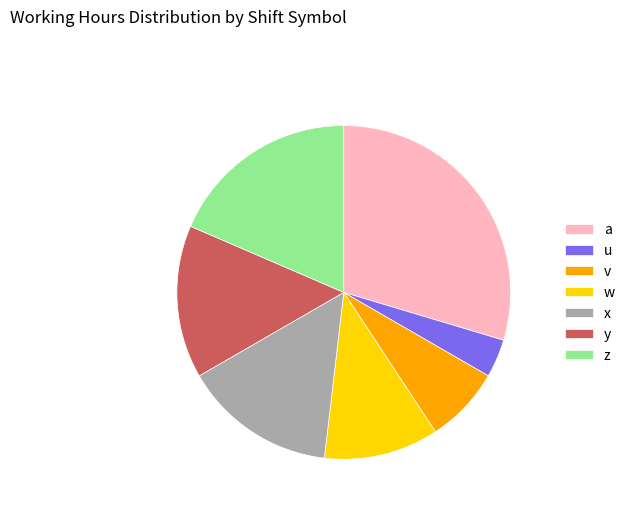

Count the number of slices in the pie.

7